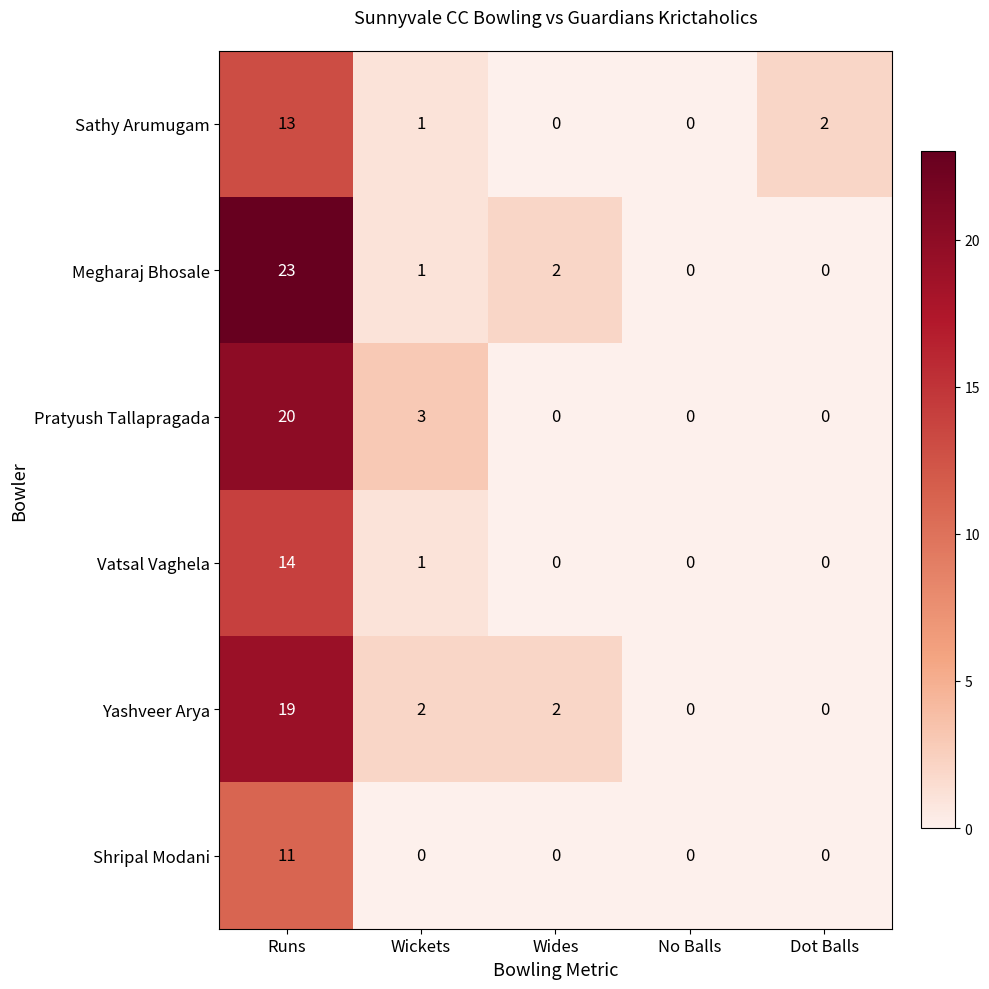

Where is Vatsal Vaghela nearest to the value 7?

Wickets